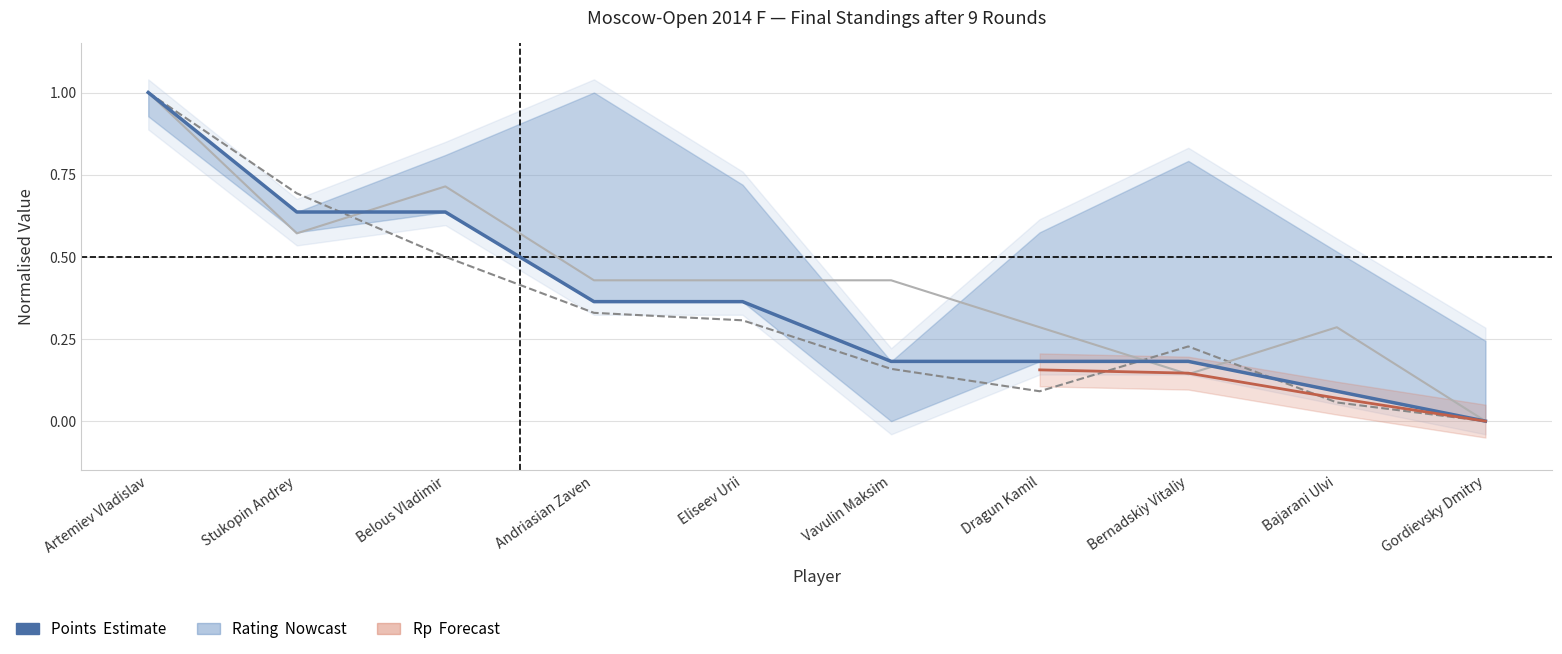

What is the value of the Points (Estimate) point at the 5th from the left?

0.4